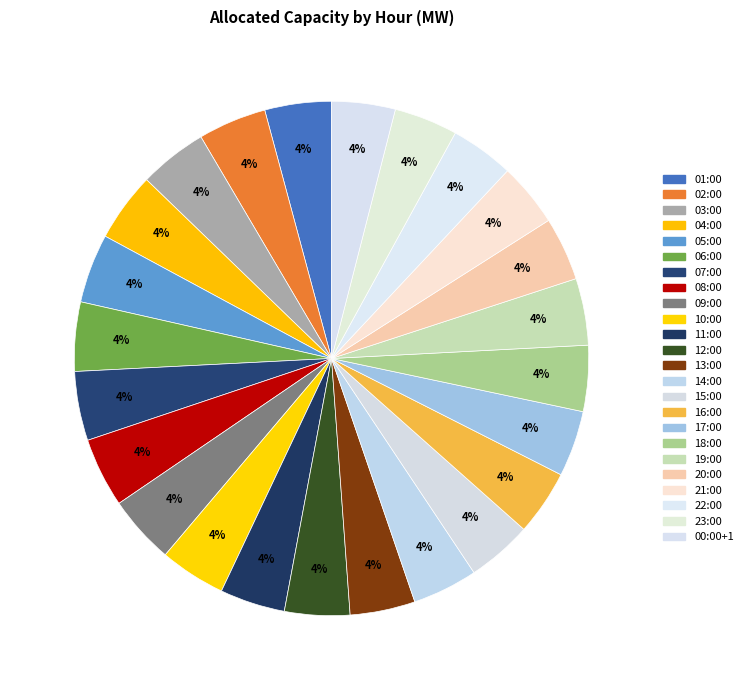

To the nearest percent, what percentage of the pie is 10:00?

4%